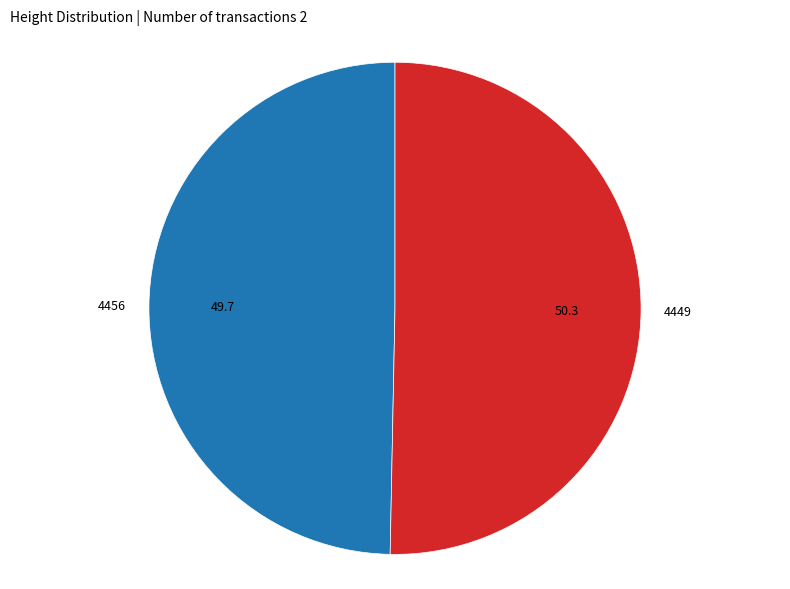

What is the largest slice in the pie chart?

4449